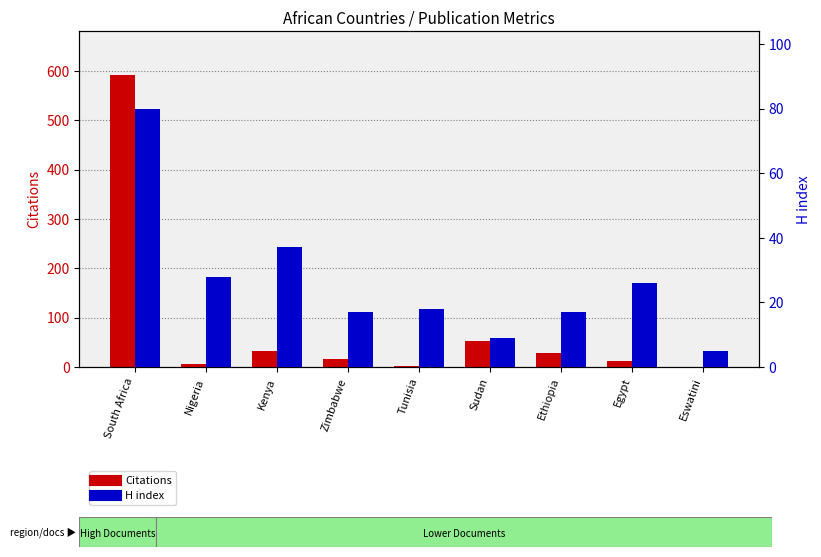

What are all the series names shown in the legend?

Citations, H index